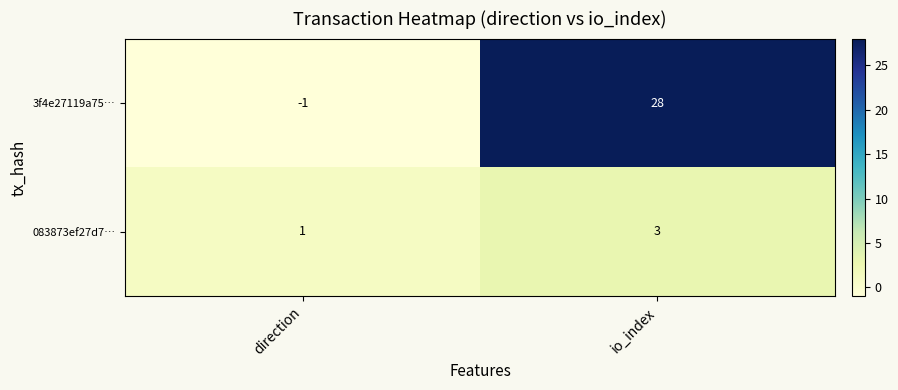

What is the sum of the 3f4e27119a75… values at io_index and direction?

27